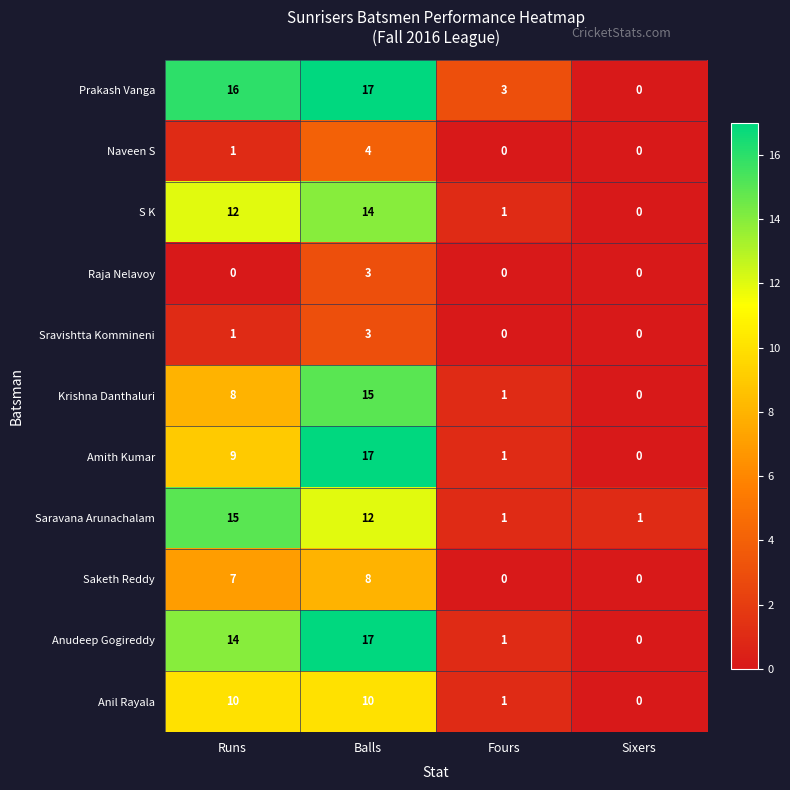

What is the difference between the second highest and minimum values in the Anudeep Gogireddy series?

14